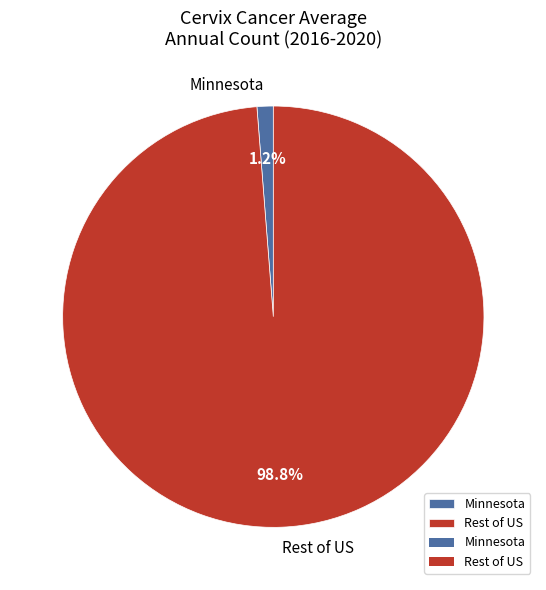

Rank the categories by value from highest to lowest.

Rest of US, Minnesota